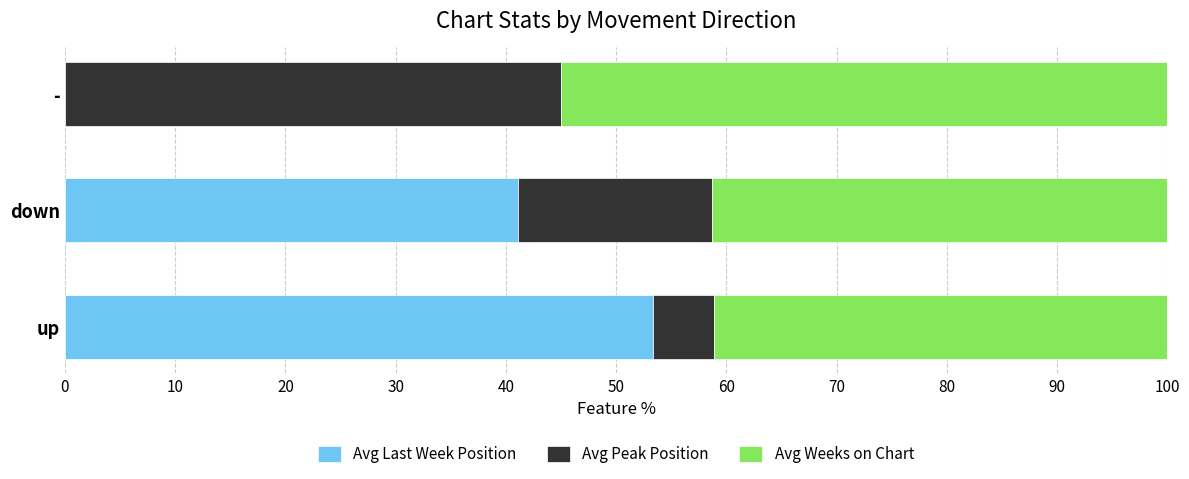

What is the total value across all series at up?

100.0